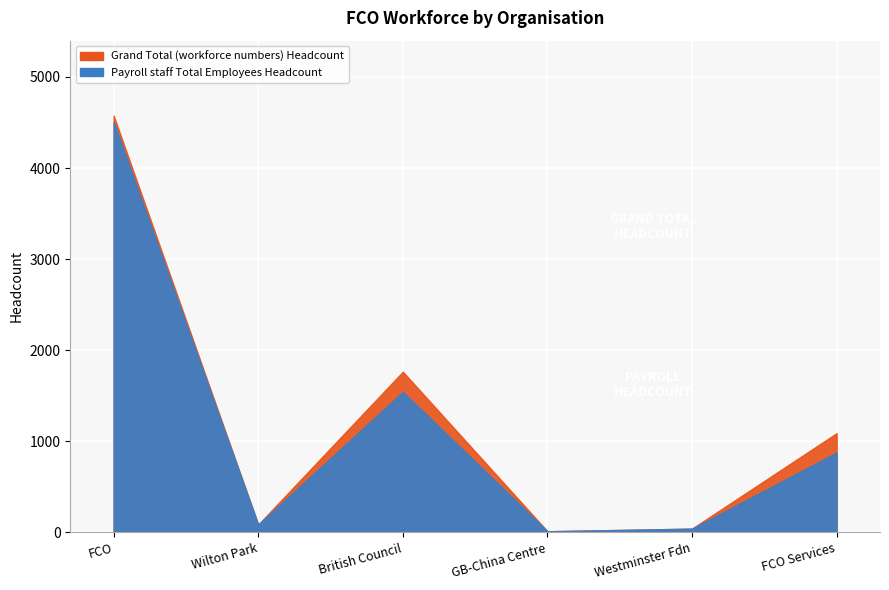

At which category does Grand Total (workforce numbers) Headcount reach its first local peak?

British Council